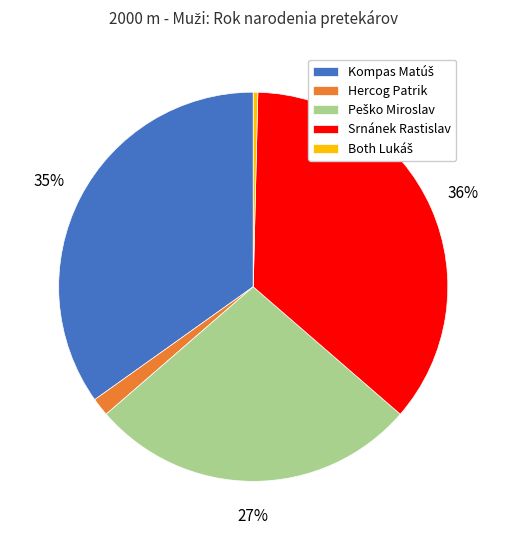

Is it true that Hercog Patrik is 2% of the pie?

True